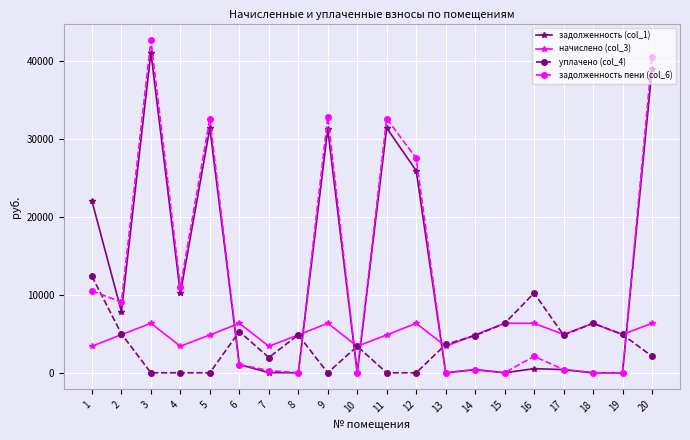

What is the maximum value for уплачено (col_4)?

12383.8